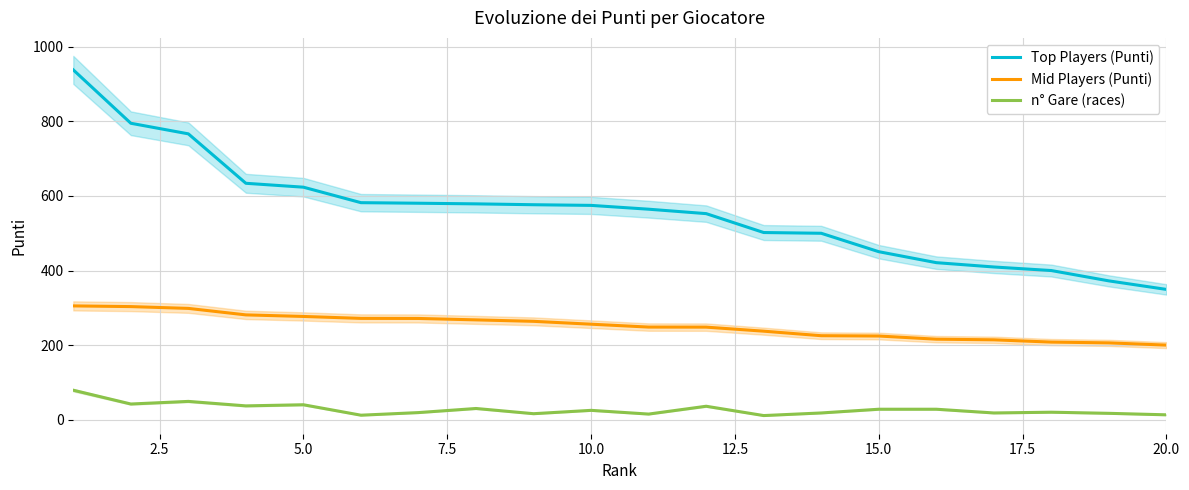

Is the value of Mid Players (Punti) at 10.0 greater than the value of Top Players (Punti) at 20.0?

No